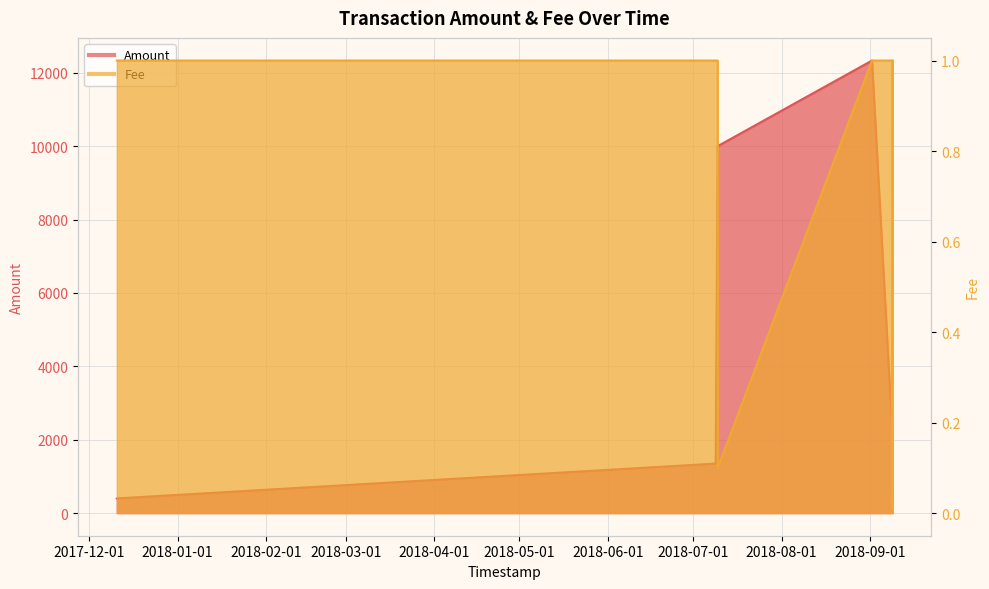

At which category does Fee reach its first local valley?

2018-07-09 13:49:59